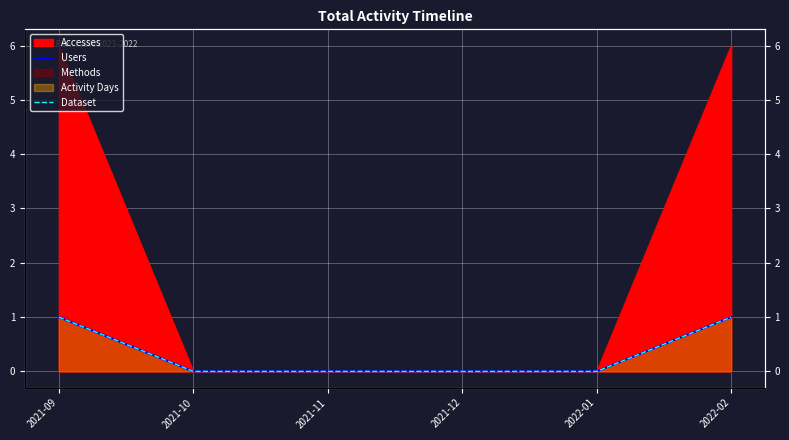

True or false: Dataset and Users cross at least once.

False